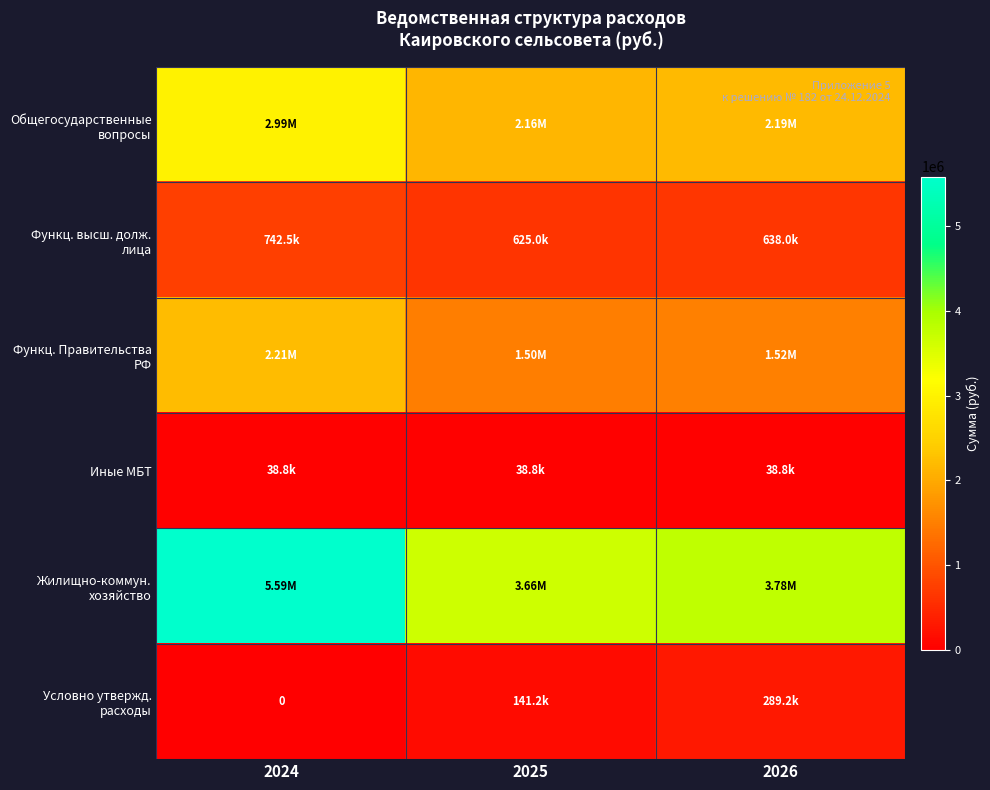

True or false: Иные МБТ has a value of 64069.4 at 2026.

False